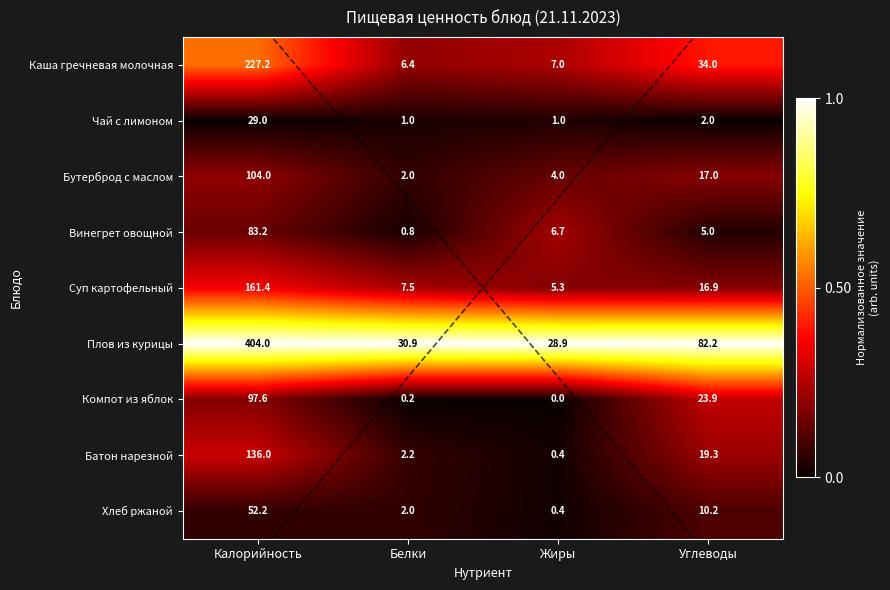

Between Белки and Углеводы, which is larger?

Углеводы